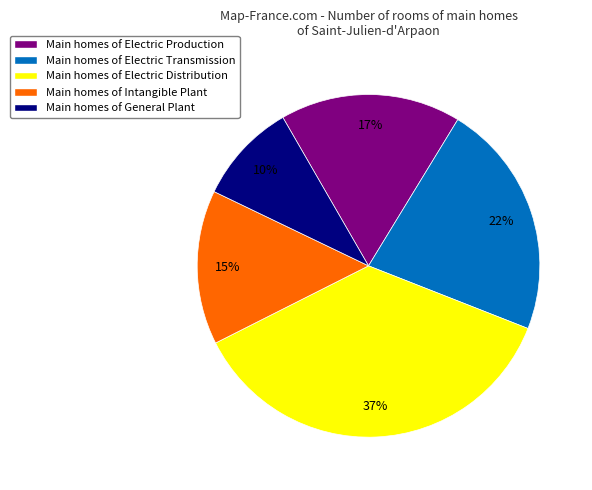

Is there a majority slice in this chart?

No